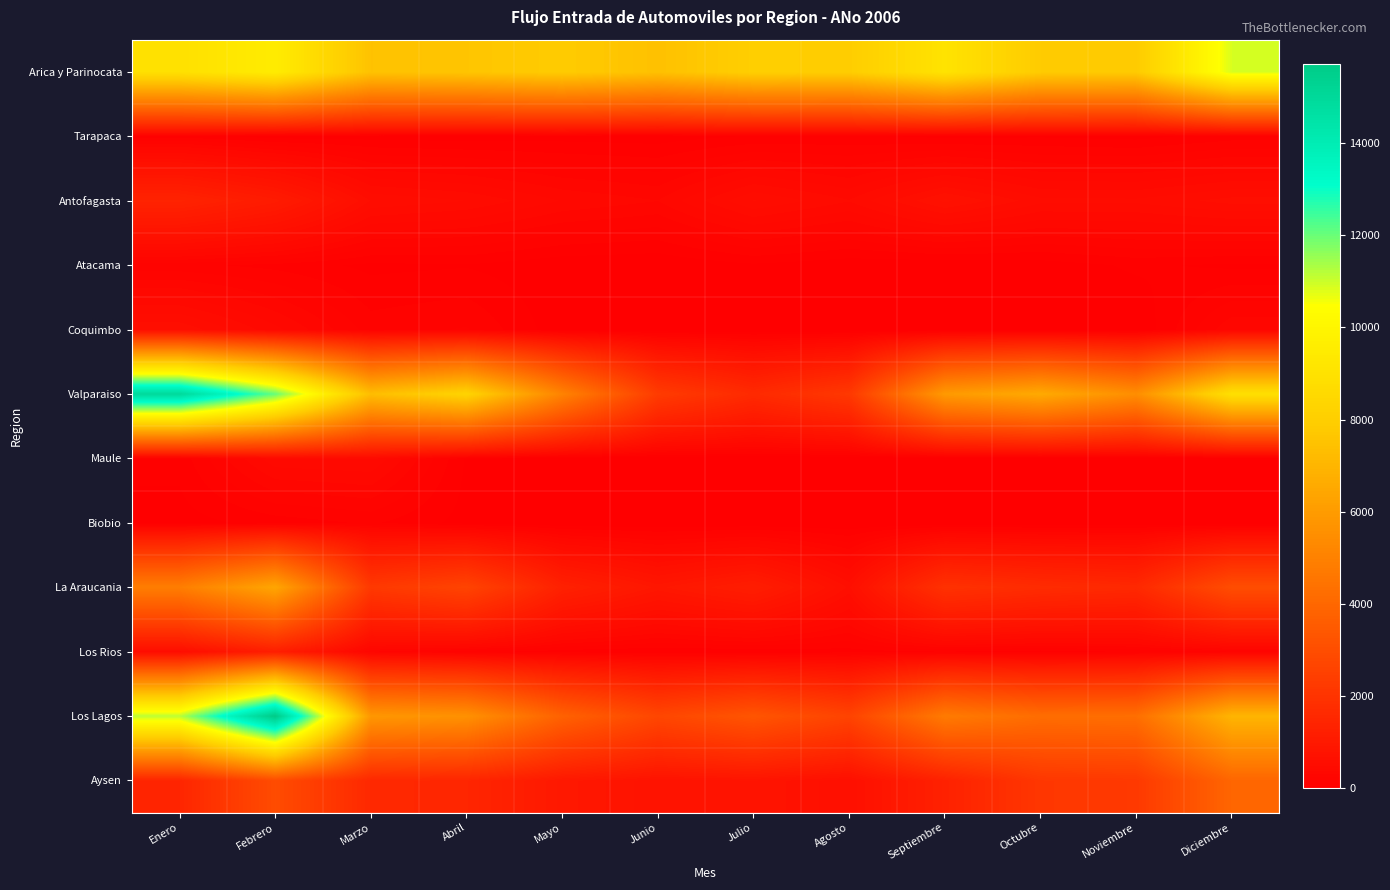

At which category does the chart reach its peak across all series?

Febrero